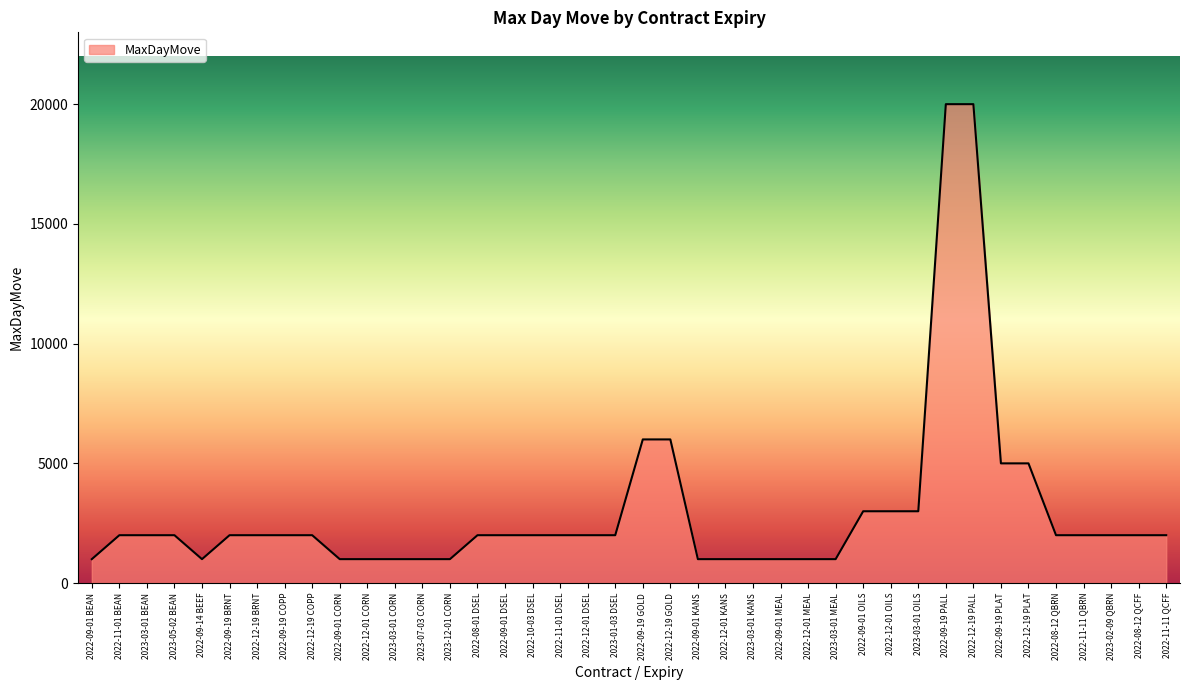

Approximately how many times larger is the value at 2022-11-11 QBRN compared to 2022-12-19 COPP?

1.0